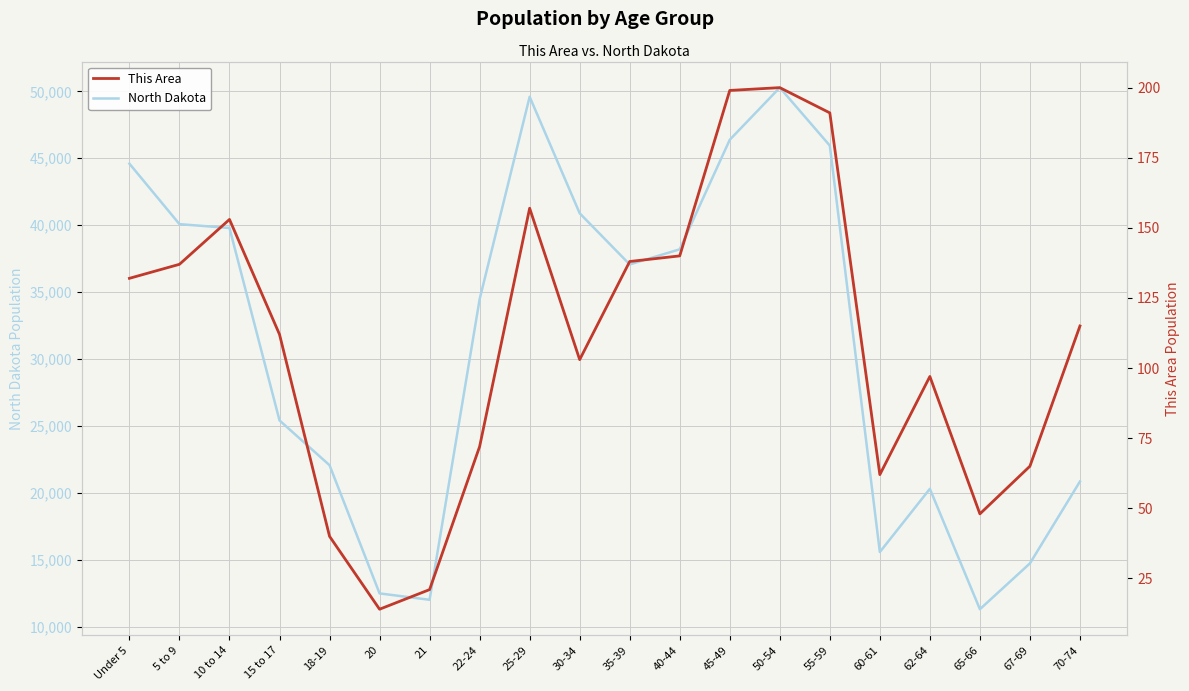

How many values in the This Area series exceed 115?

9